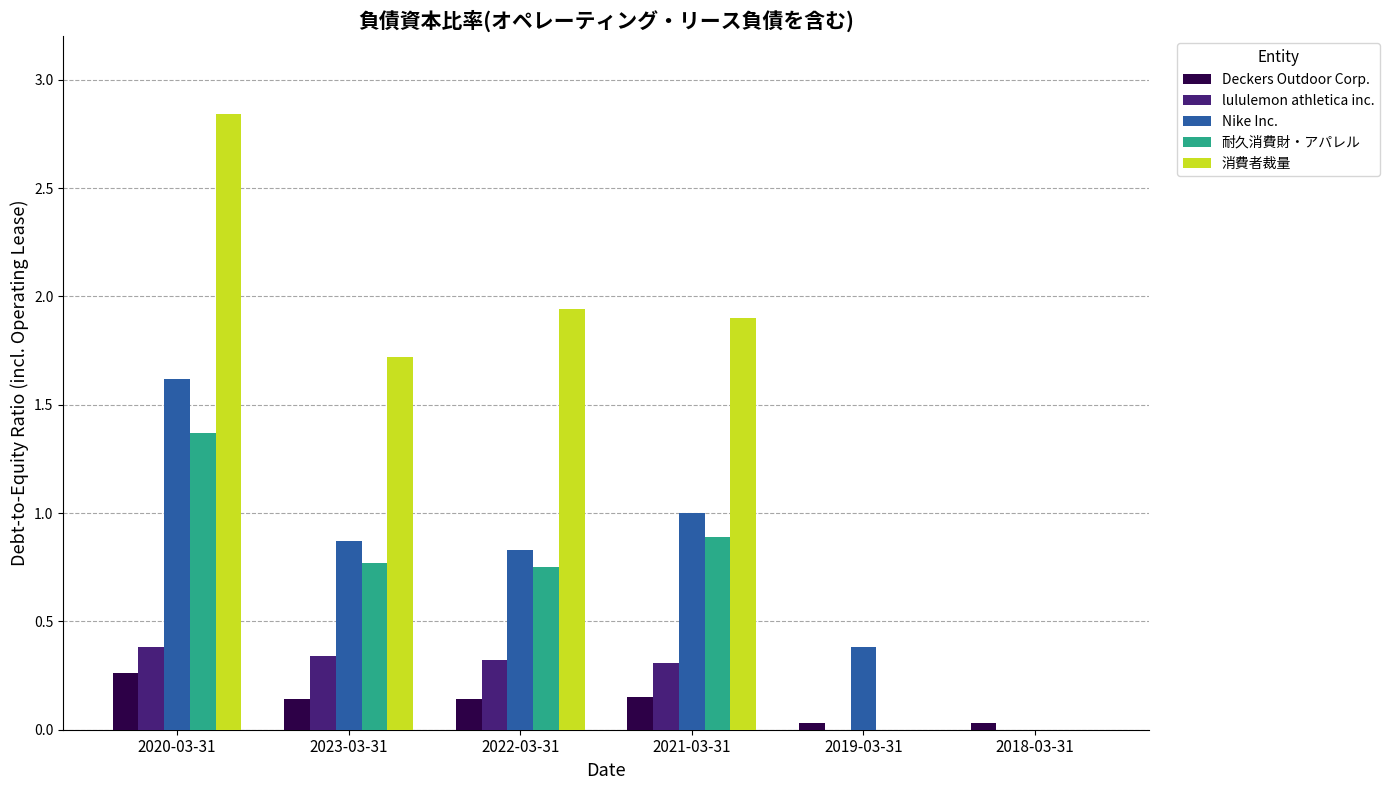

Is the value of Nike Inc. at 2018-03-31 greater than the value of Deckers Outdoor Corp. at 2021-03-31?

No